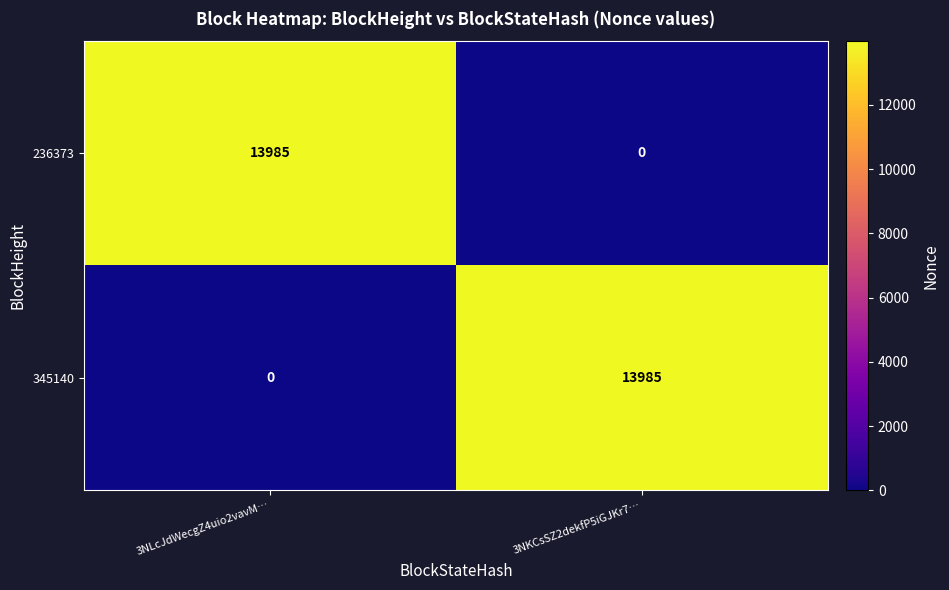

What is the sum of all 236373 values?

13985